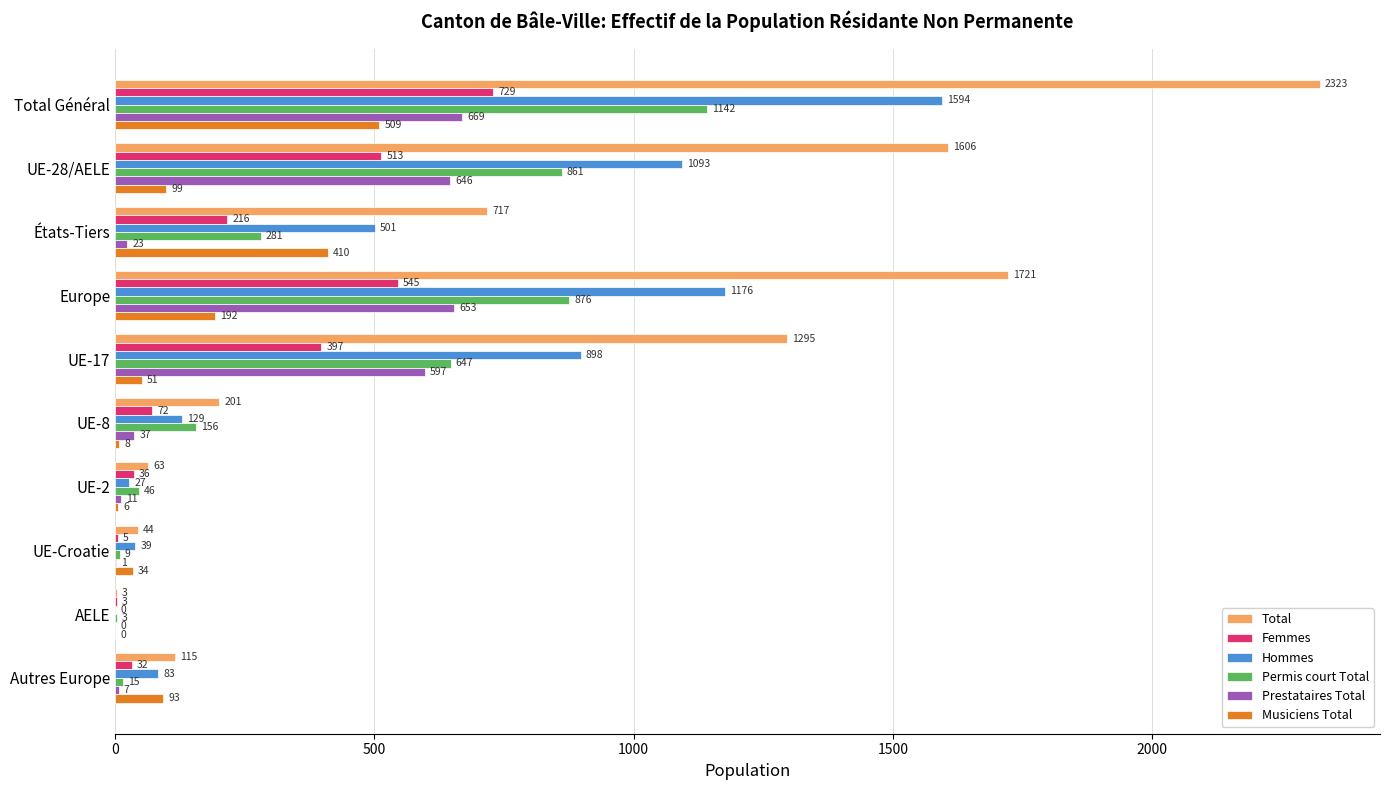

What is the sum of the Femmes values at UE-2 and Total Général?

765